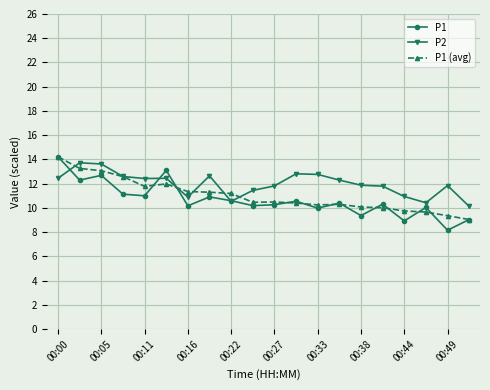

What is the smallest value displayed?

8.2